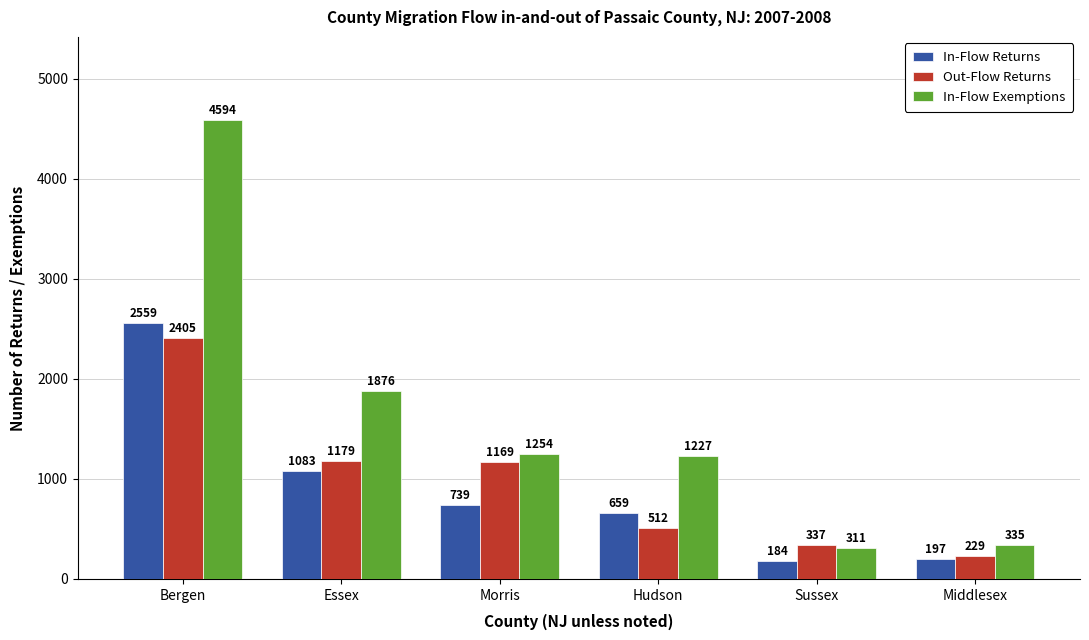

At Bergen, list the series in order from largest to smallest.

In-Flow Exemptions, In-Flow Returns, Out-Flow Returns